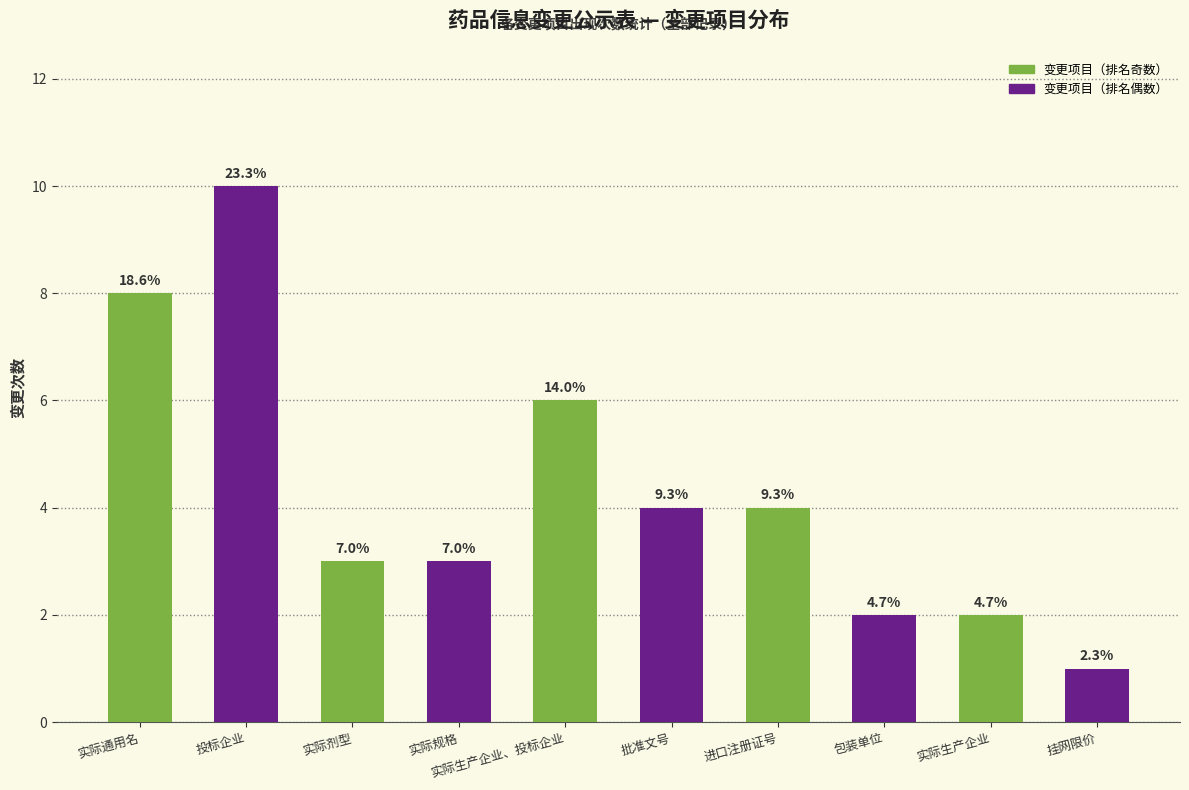

Reading right to left, list all the values displayed in this chart.

挂网限价=1	实际生产企业=2	包装单位=2	进口注册证号=4	批准文号=4	实际生产企业、投标企业=6	实际规格=3	实际剂型=3	投标企业=10	实际通用名=8